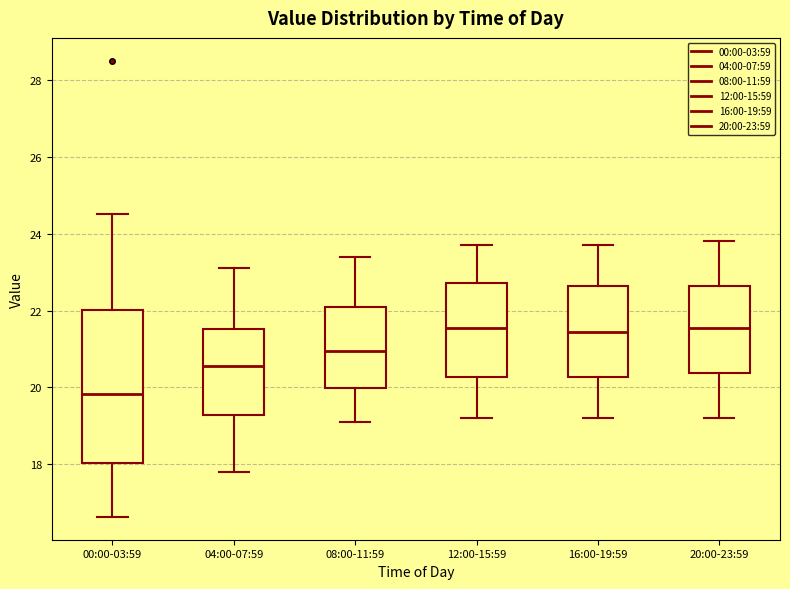

Reading left to right, transcribe this box plot: for each box, give where its median line is, the range the box spans, and where its two whiskers end, as read against the y-axis. The values are not printed on the chart, so give them approximately, as read against the axis.

00:00-03:59: median 19.8, box 18.0 to 22.0, whiskers 16.6 to 24.6
04:00-07:59: median 20.6, box 19.2 to 21.6, whiskers 17.8 to 23.2
08:00-11:59: median 21.0, box 20.0 to 22.2, whiskers 19.2 to 23.4
12:00-15:59: median 21.6, box 20.2 to 22.8, whiskers 19.2 to 23.8
16:00-19:59: median 21.4, box 20.2 to 22.6, whiskers 19.2 to 23.8
20:00-23:59: median 21.6, box 20.4 to 22.6, whiskers 19.2 to 23.8